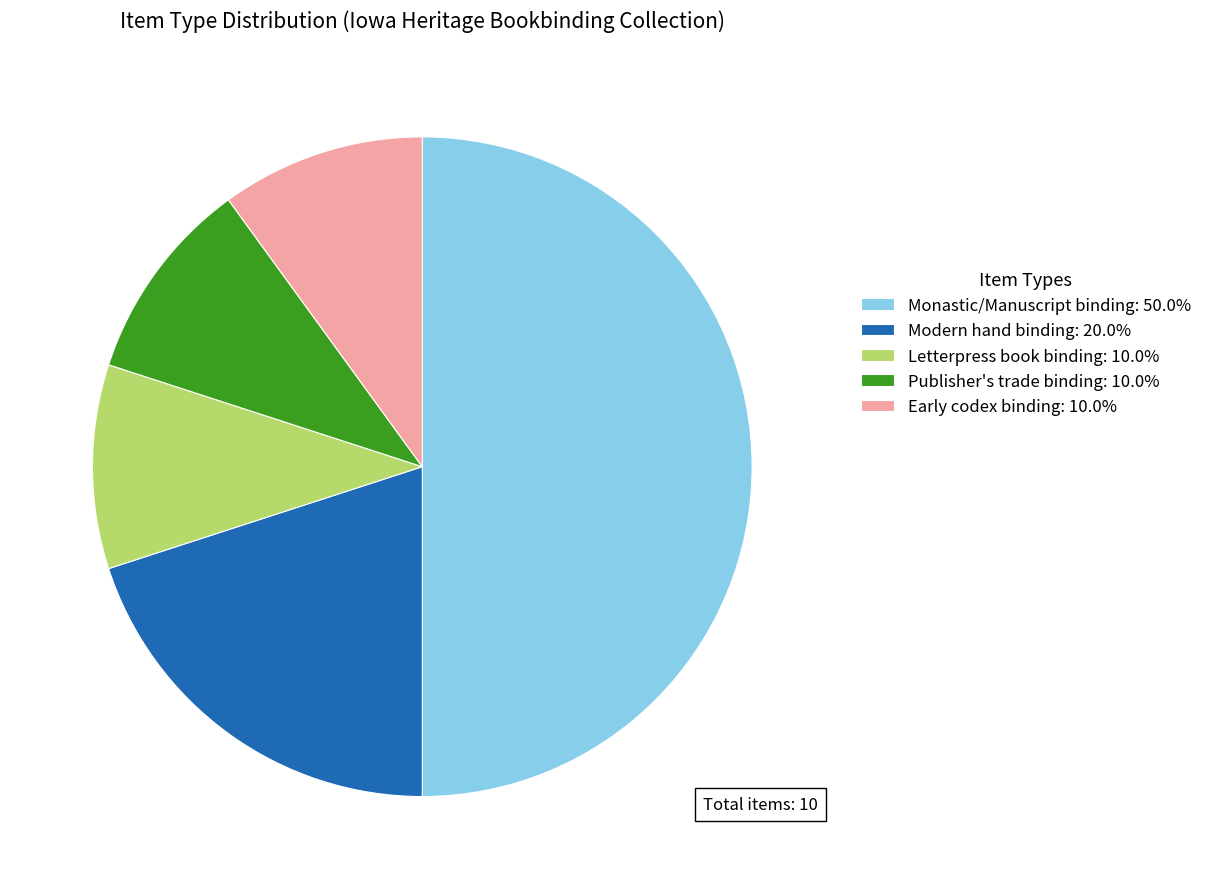

Which slice is the largest?

Monastic/Manuscript binding